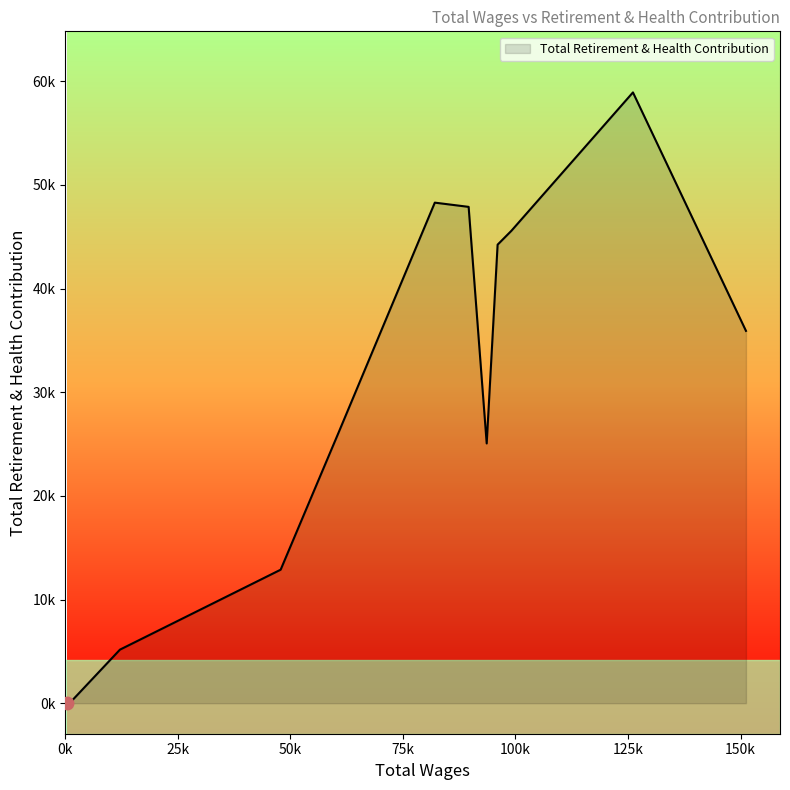

Does the chart display data point markers on the line(s)?

No